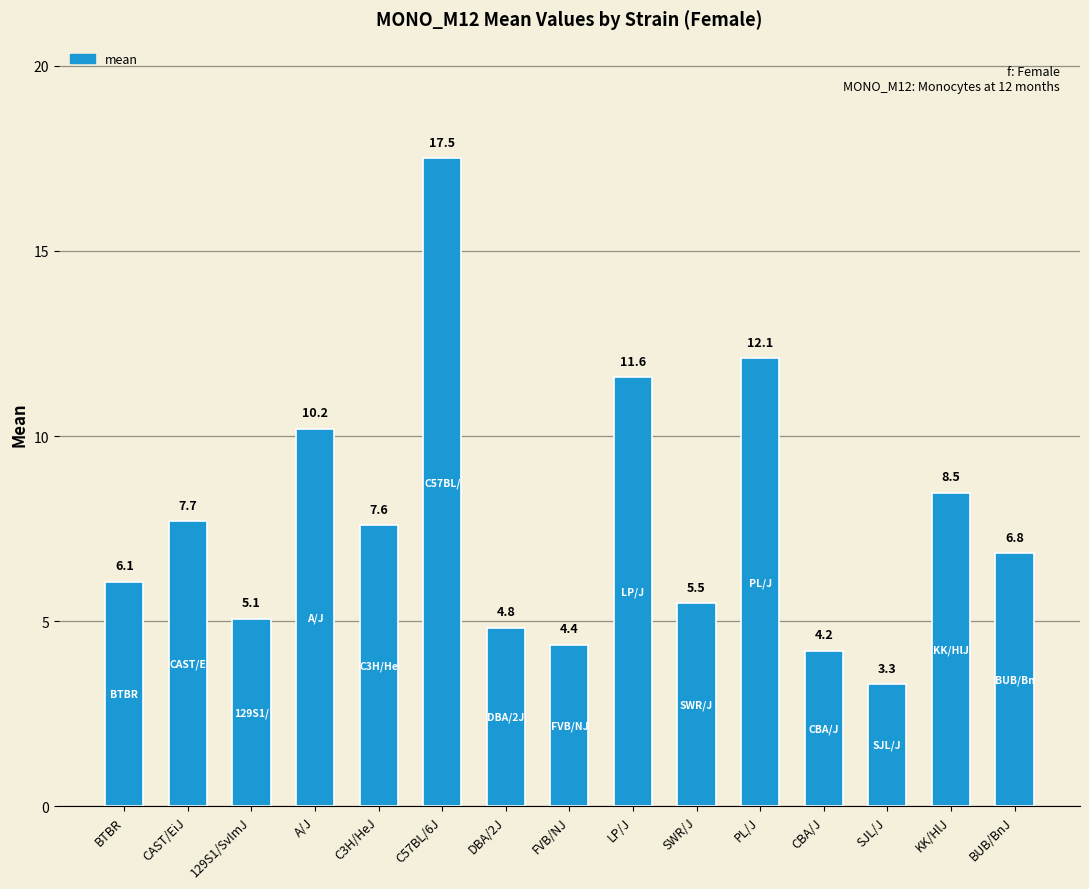

Rank the categories by value from highest to lowest.

C57BL/6J, PL/J, LP/J, A/J, KK/HlJ, CAST/EiJ, C3H/HeJ, BUB/BnJ, BTBR, SWR/J, 129S1/SvImJ, DBA/2J, FVB/NJ, CBA/J, SJL/J